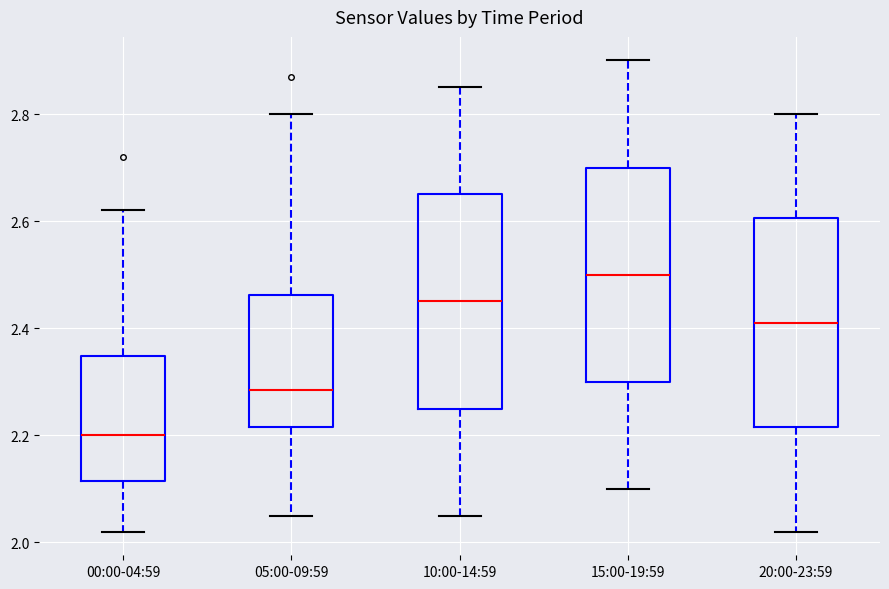

Reading left to right, transcribe this box plot: for each box, give where its median line is, the range the box spans, and where its two whiskers end, as read against the y-axis. The values are not printed on the chart, so give them approximately, as read against the axis.

00:00-04:59: median 2.20, box 2.12 to 2.34, whiskers 2.02 to 2.62
05:00-09:59: median 2.28, box 2.22 to 2.46, whiskers 2.06 to 2.80
10:00-14:59: median 2.46, box 2.26 to 2.66, whiskers 2.06 to 2.86
15:00-19:59: median 2.50, box 2.30 to 2.70, whiskers 2.10 to 2.90
20:00-23:59: median 2.42, box 2.22 to 2.60, whiskers 2.02 to 2.80